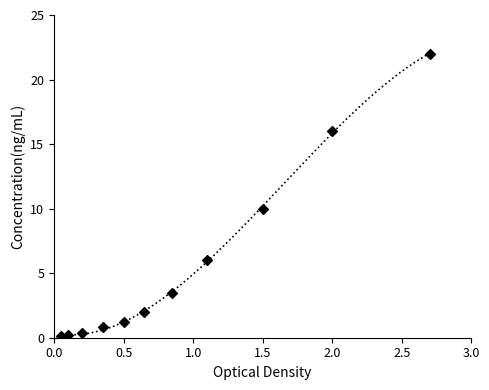

What is the change in value from 2.5 to 3.0?

+1.5